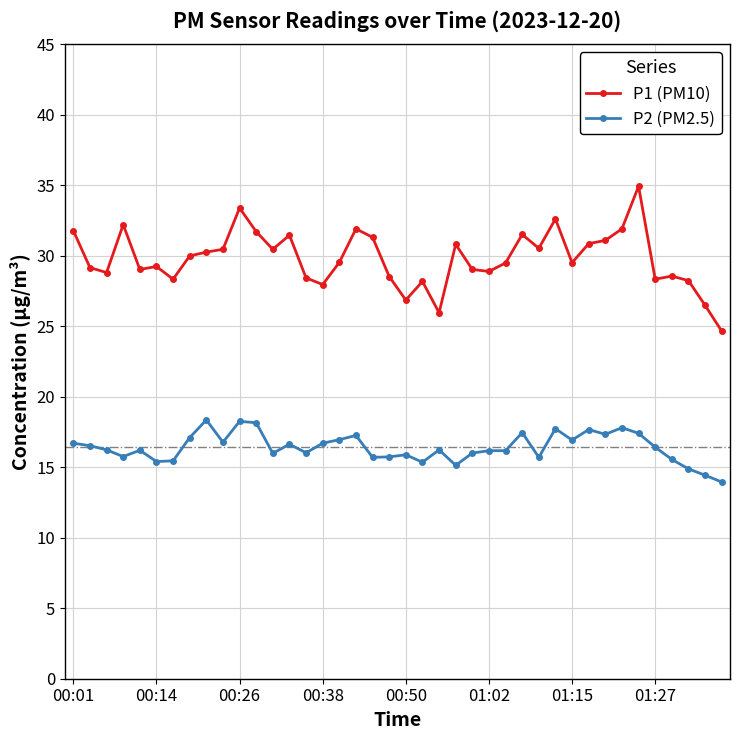

Rank the series by their maximum value, from highest to lowest.

P1 (PM10), P2 (PM2.5)